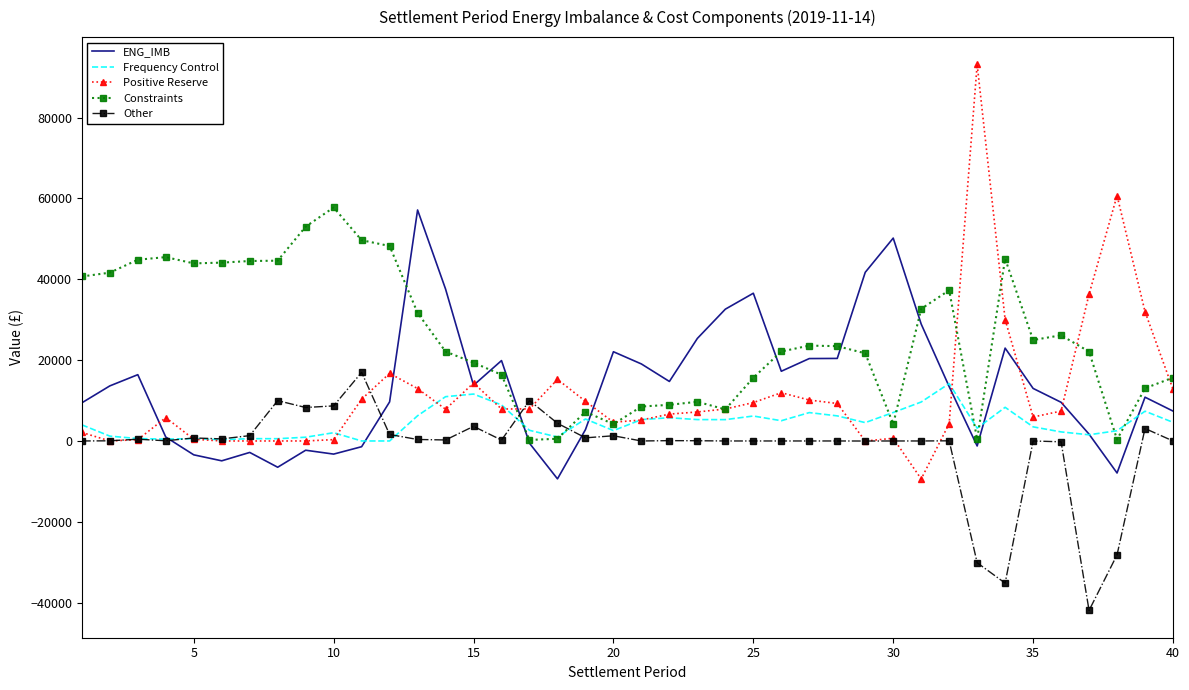

What is the greatest value displayed?

93166.4